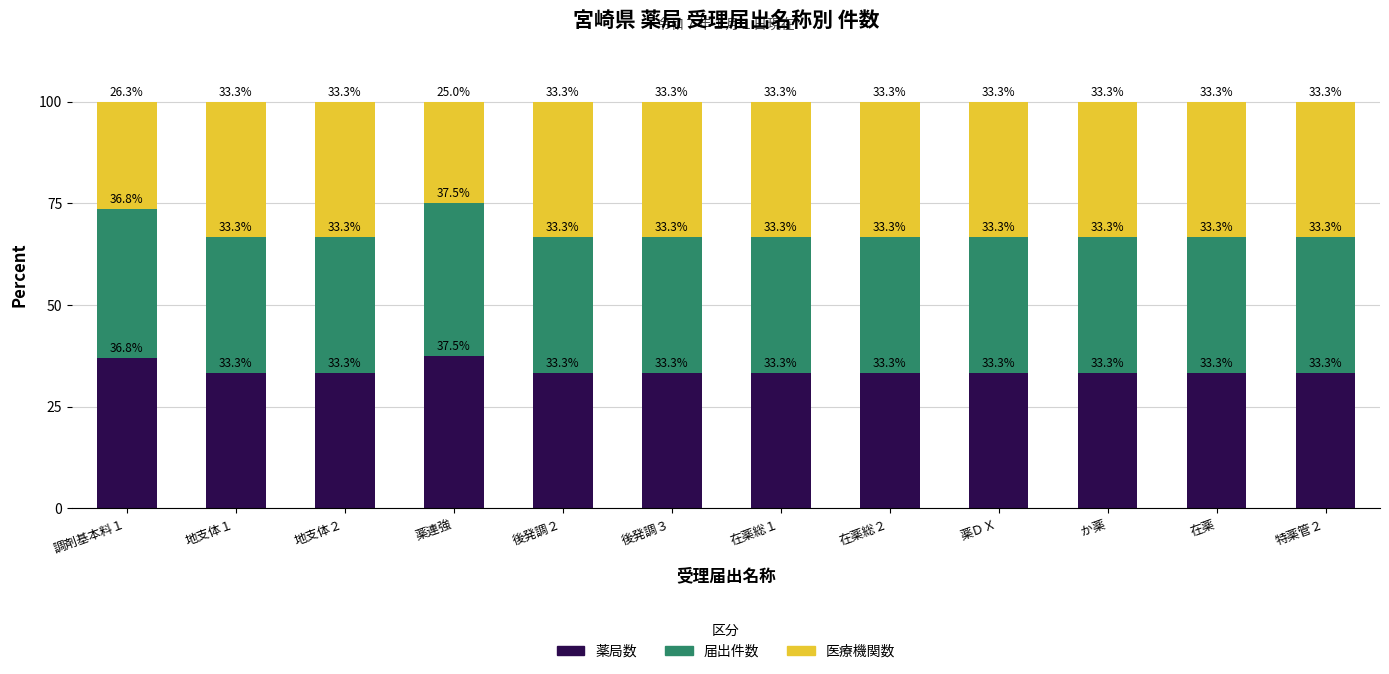

The value of 薬局数 at 地支体１ is 33.3. True or false?

True